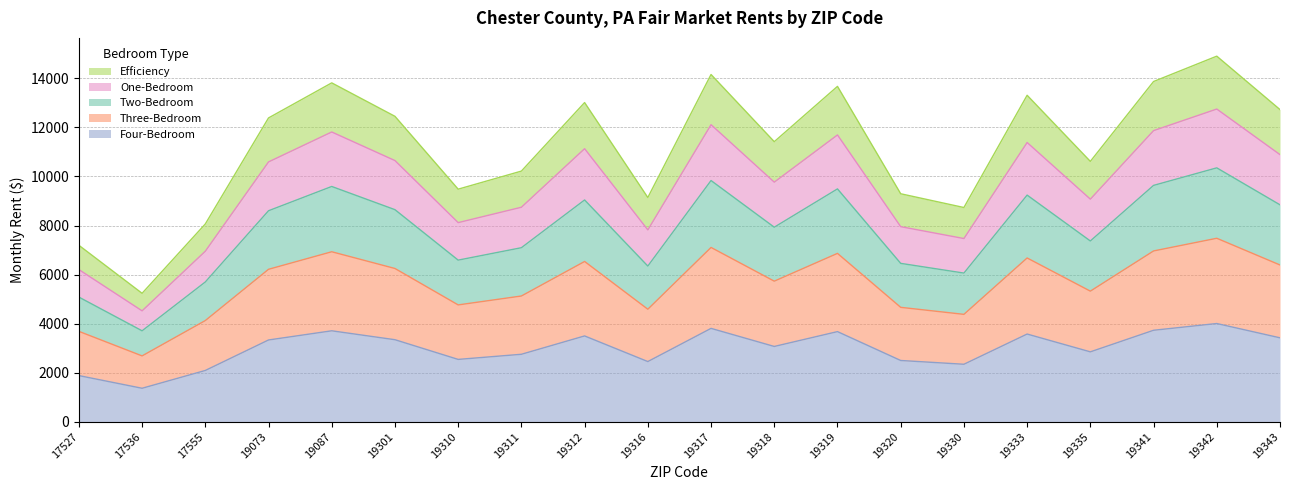

Does the chart display data point markers on the line(s)?

No